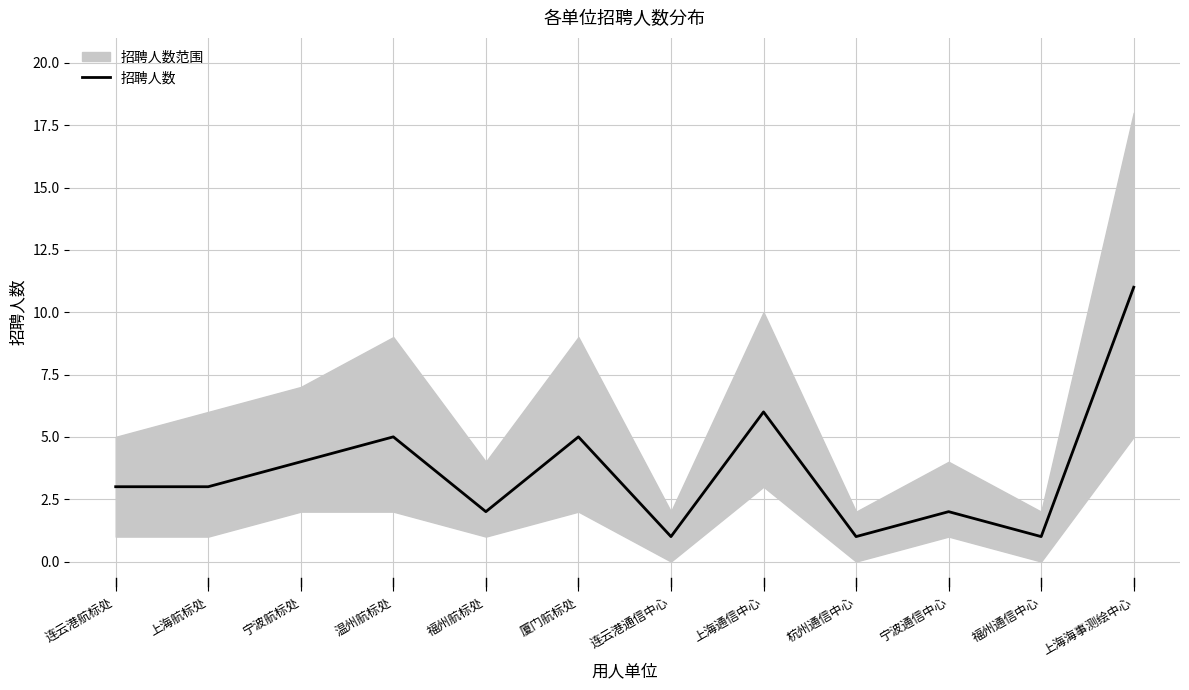

What is the difference between the second highest and minimum values?

5